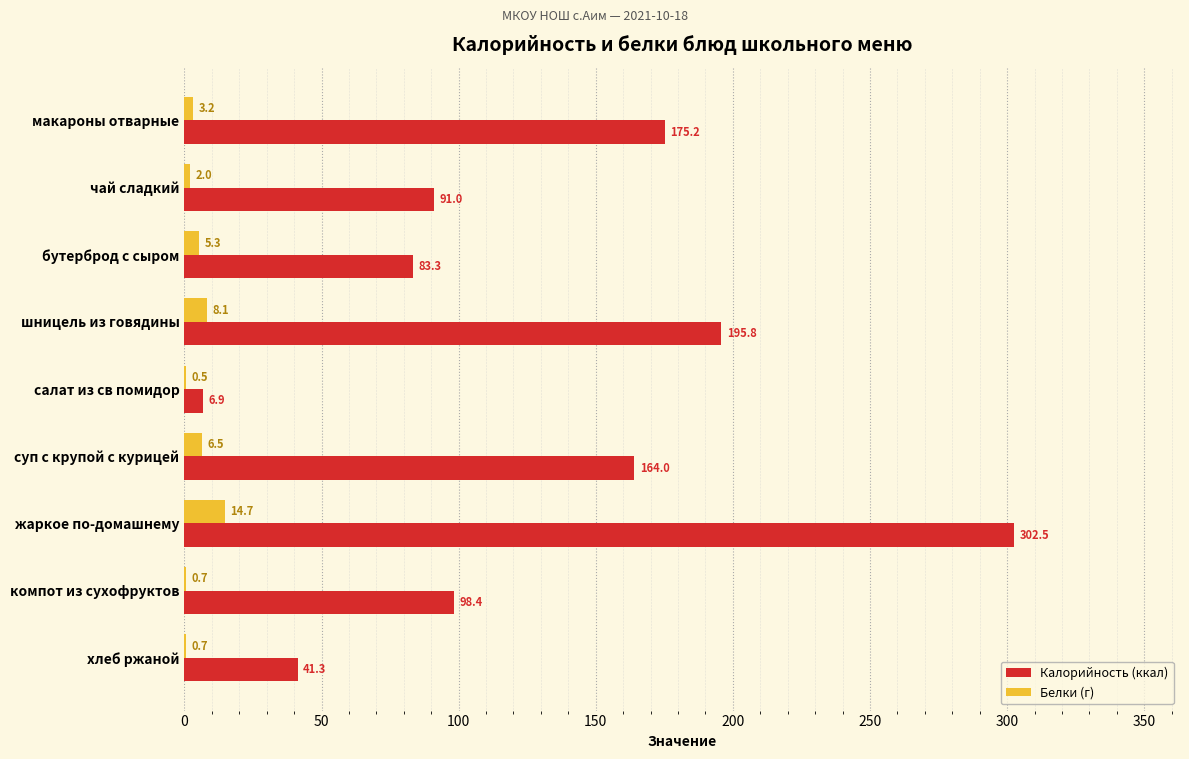

At which category is the sum across all series the highest?

жаркое по-домашнему